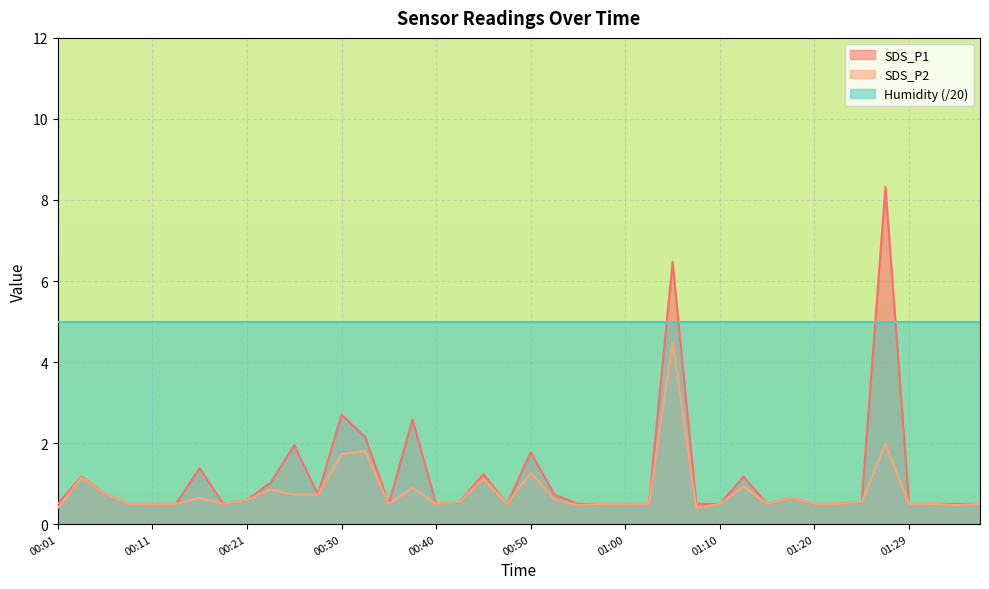

List the series in order of their peak value, highest first.

SDS_P1, Humidity (/20), SDS_P2